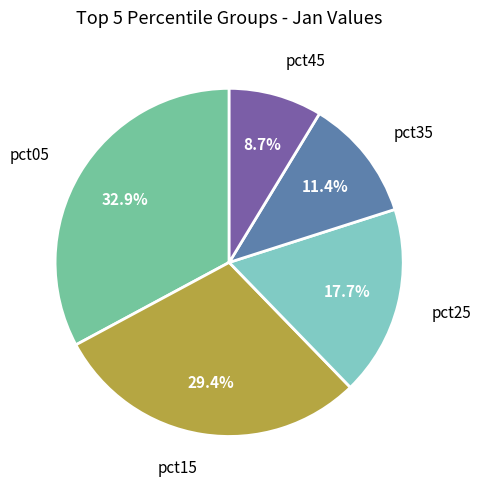

Does any single category account for the majority?

No